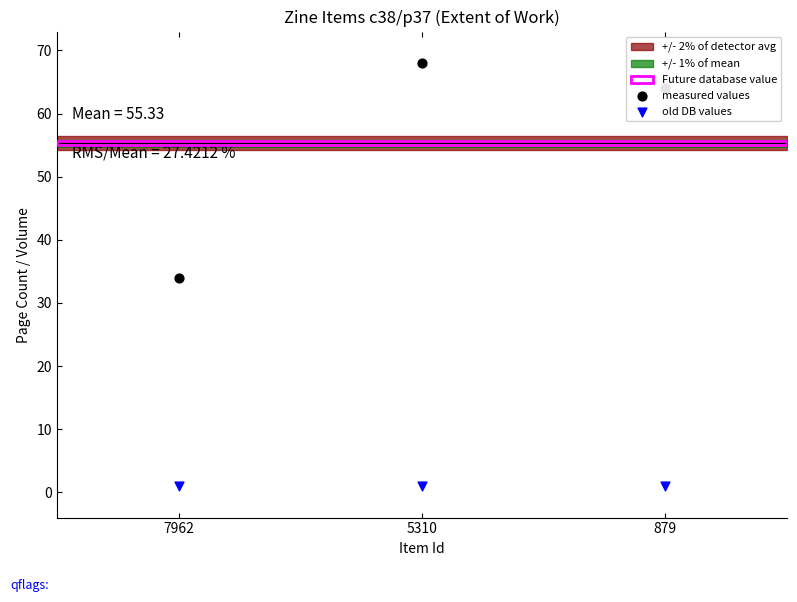

Which series has the widest spread of Y values?

measured values